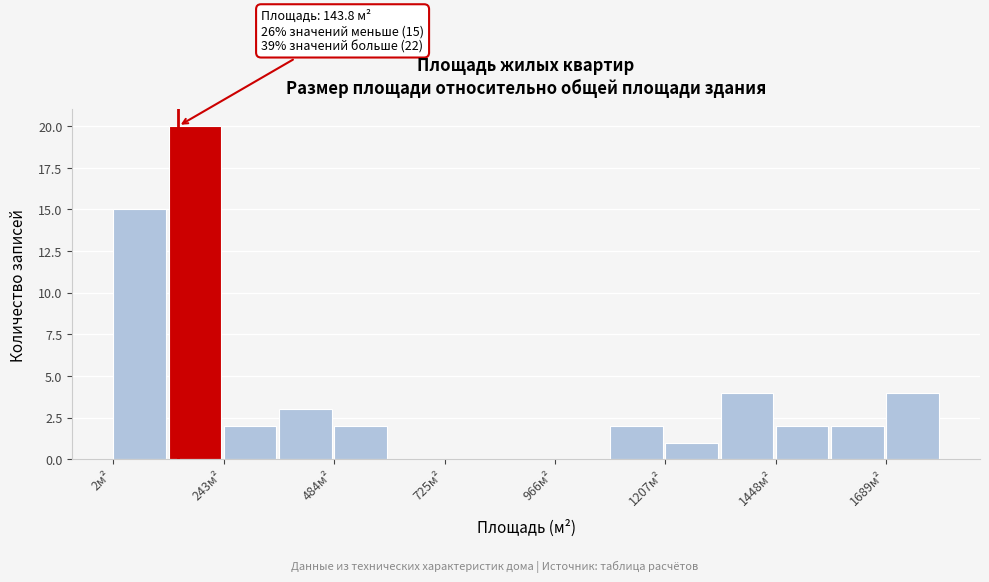

Read against the x-axis, roughly where is the centre of the tallest bar?

200